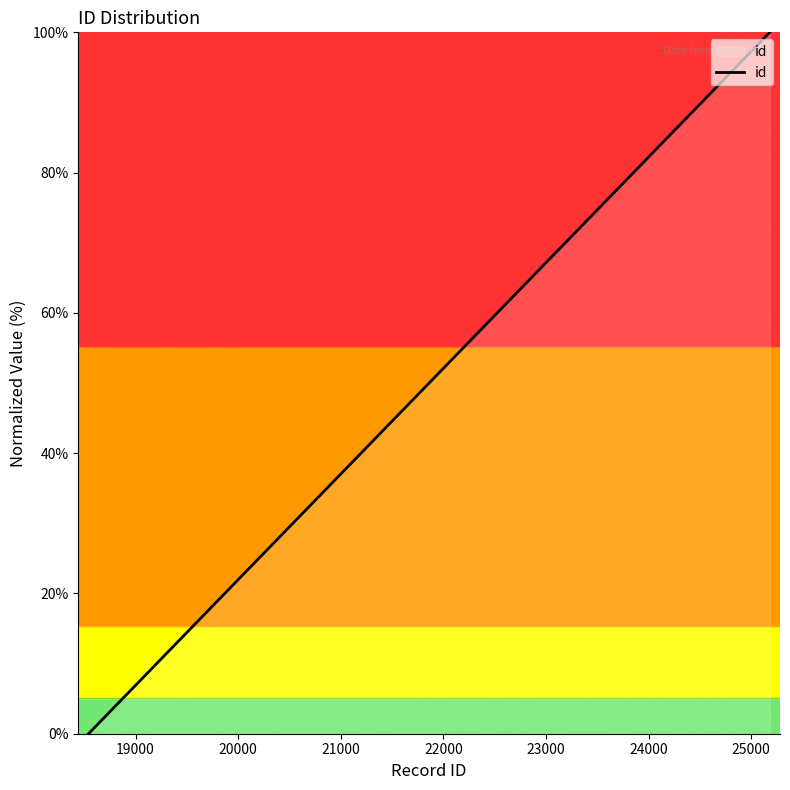

What is the average value?

20.0